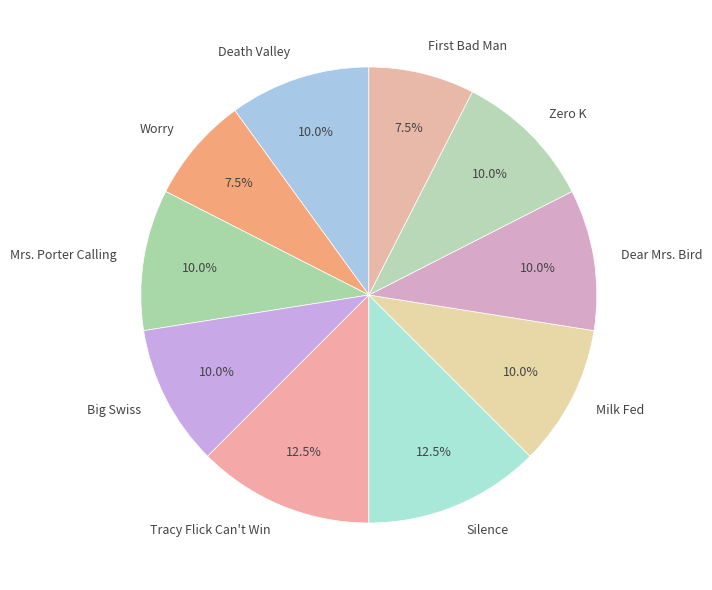

To the nearest percent, what portion does Mrs. Porter Calling represent?

10%